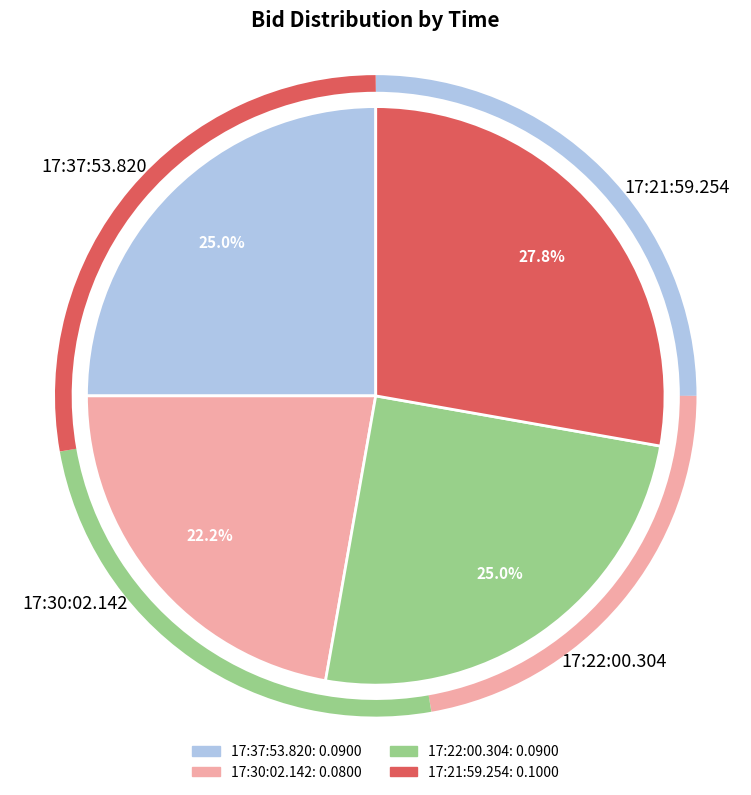

Which category has the biggest portion of the pie?

17:21:59.254